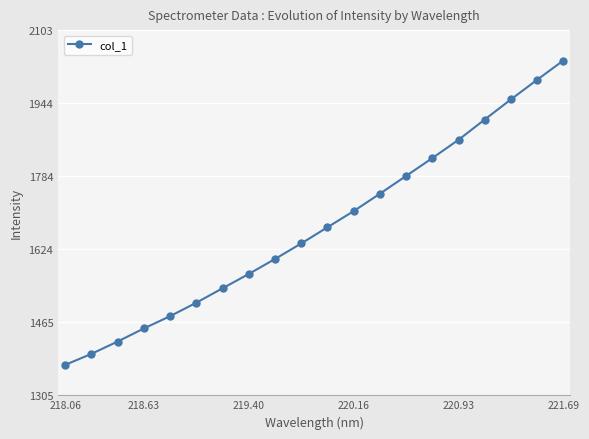

What is the smallest value displayed?

1371.8